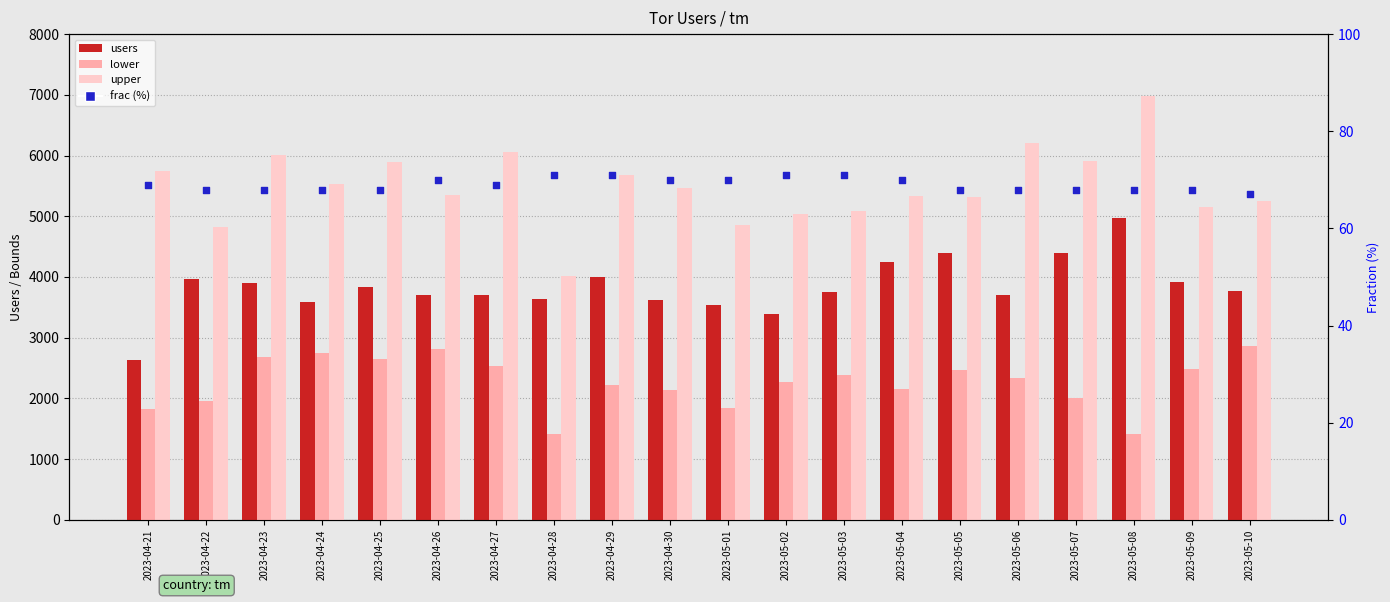

Which series has the largest total across all categories?

upper